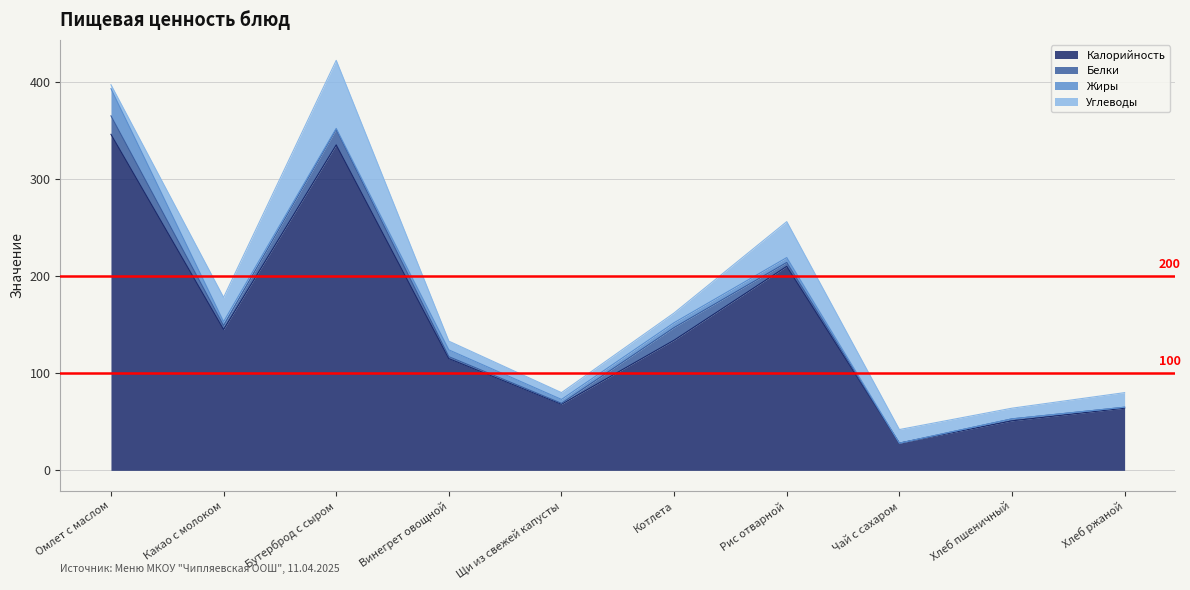

Which series changed the most between Омлет с маслом and Хлеб ржаной?

Калорийность